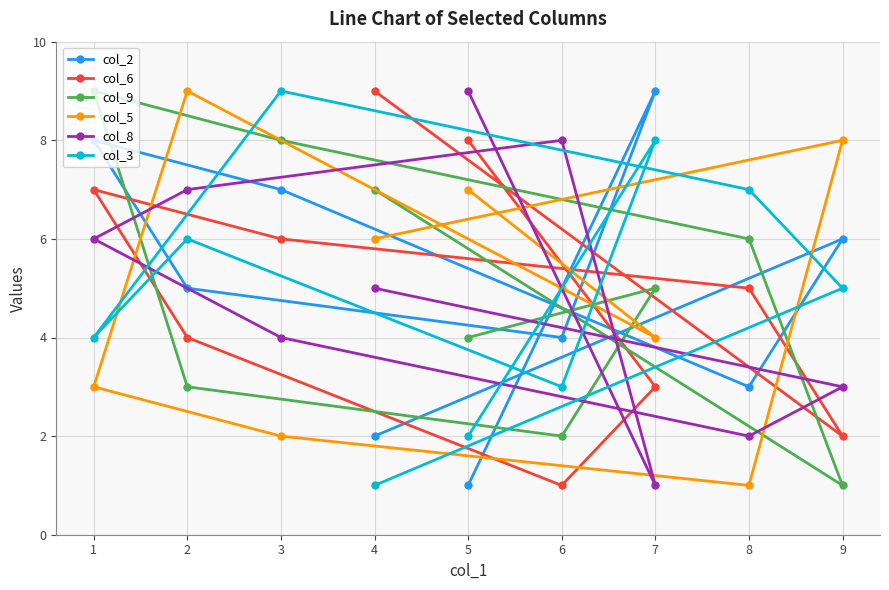

Which series has the largest total across all categories?

col_2